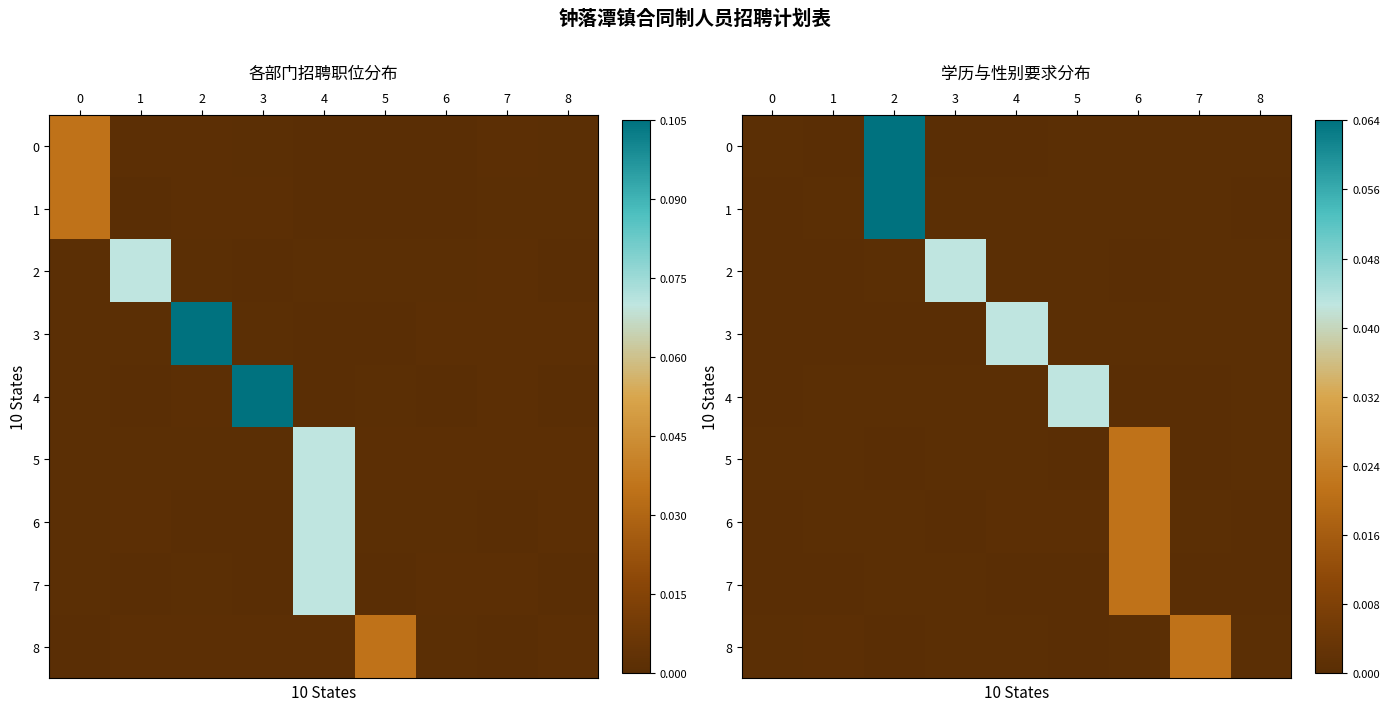

At which category is the sum across all series the highest?

2